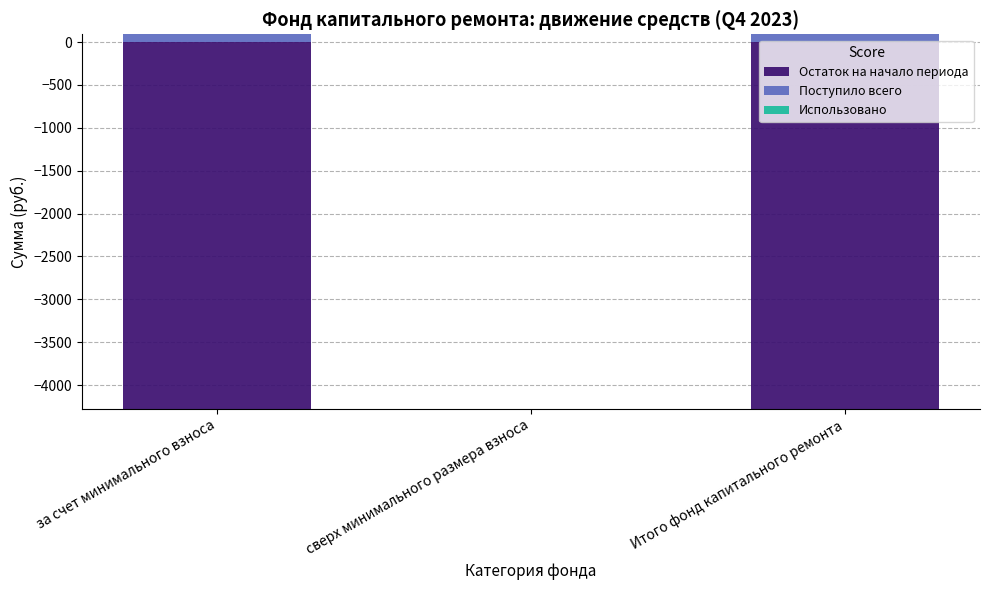

Which series has the largest total across all categories?

Поступило всего